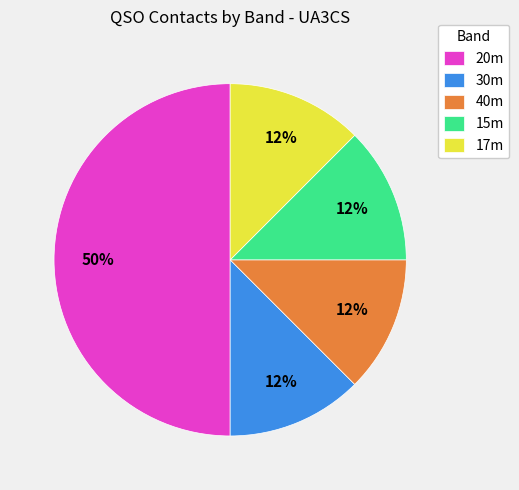

To the nearest percent, what is the average slice percentage?

20%